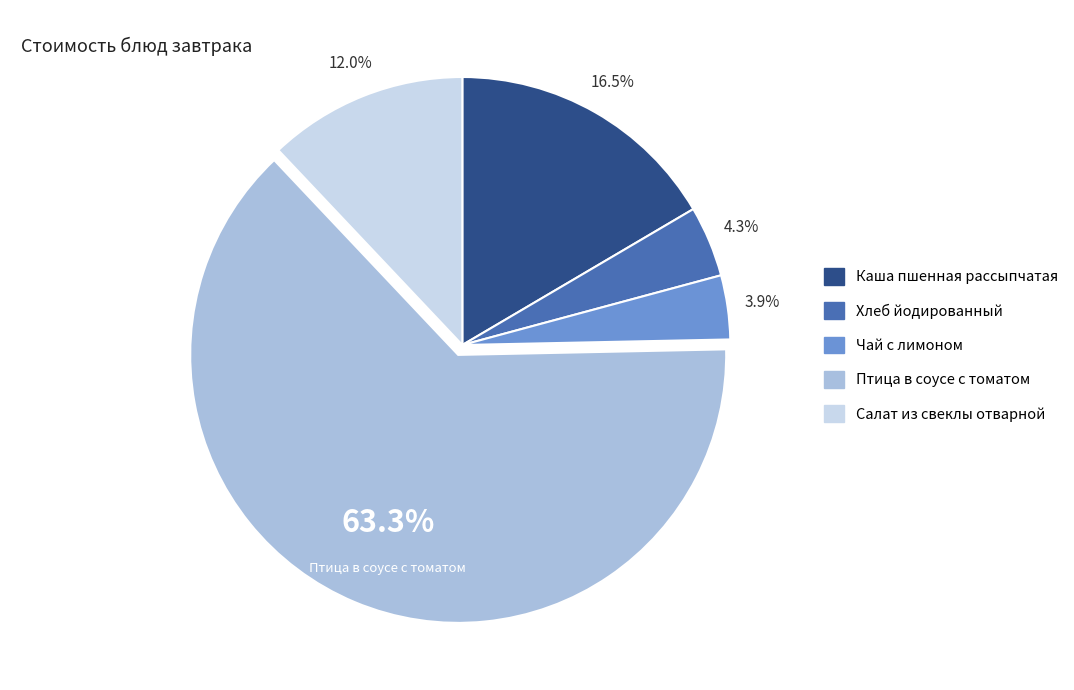

Is it true that Каша пшенная рассыпчатая is 10% of the pie?

False